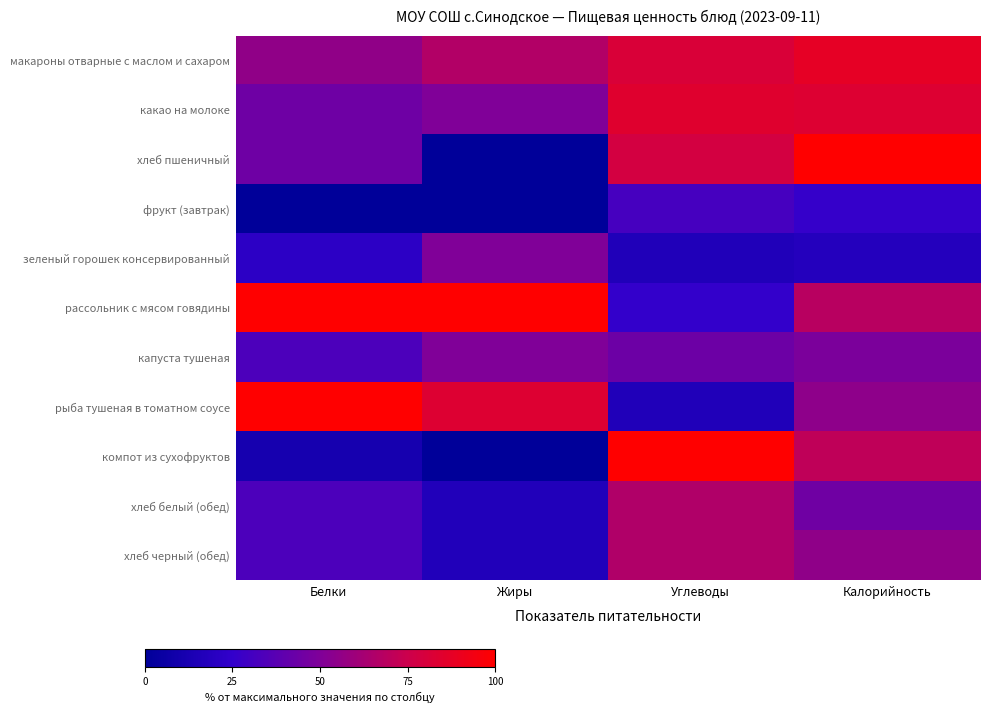

Which category has the lowest value across all series?

Жиры